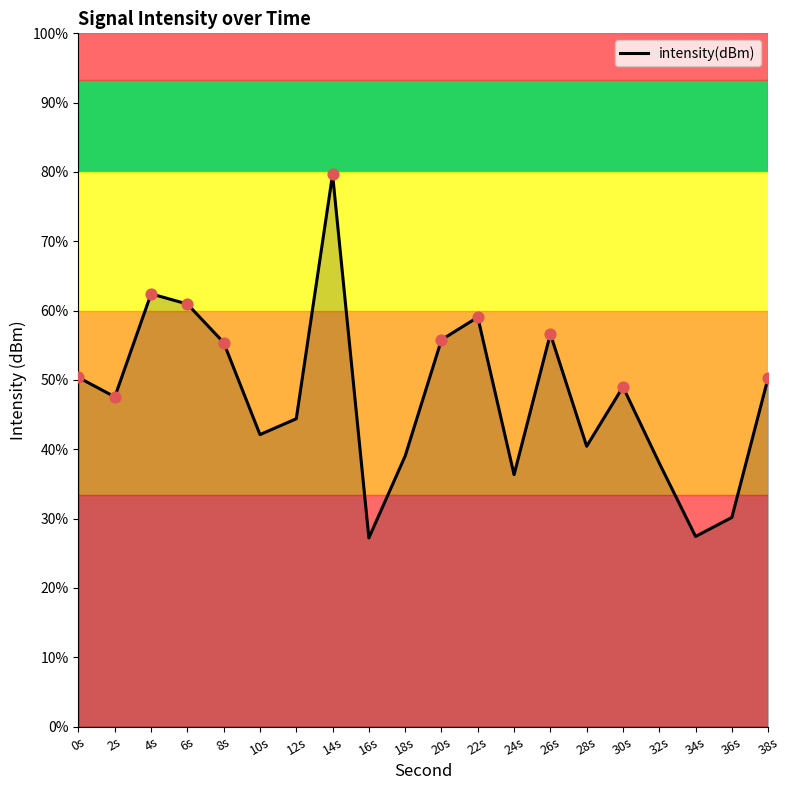

Between 10s and 0s, which is larger?

0s